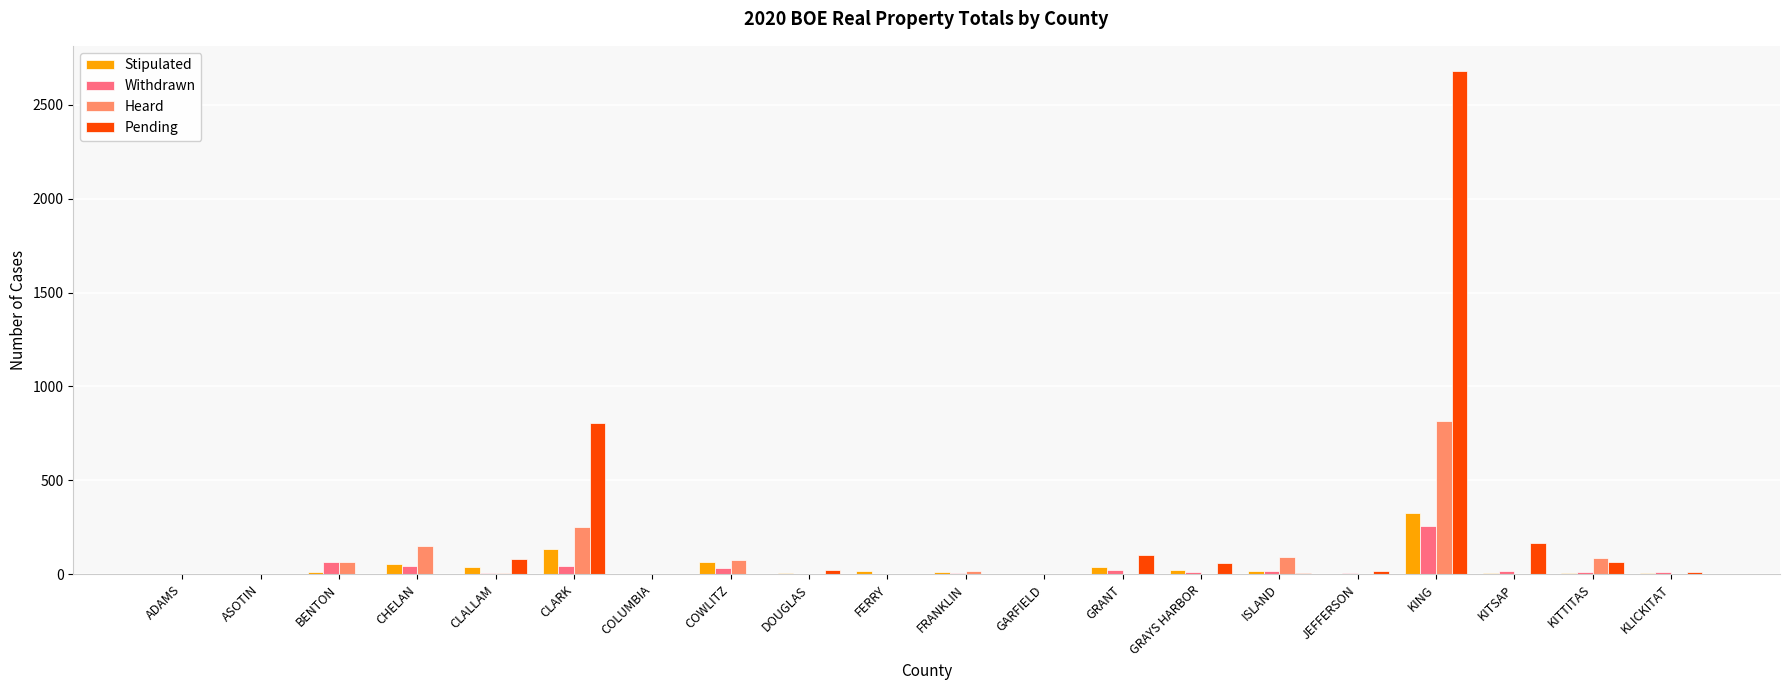

Which series has the largest total across all categories?

Pending